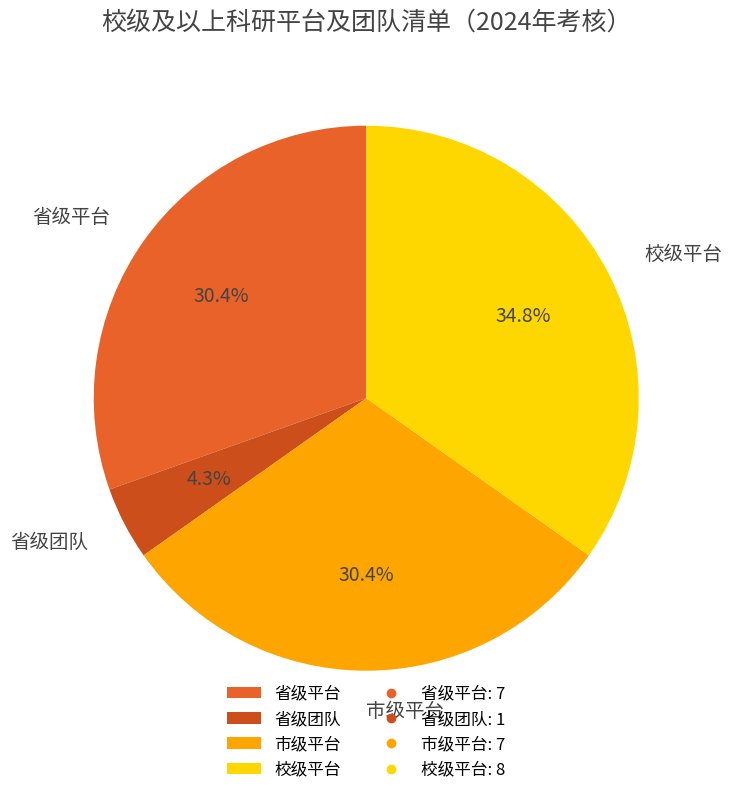

Which category has the smallest portion of the pie?

省级团队